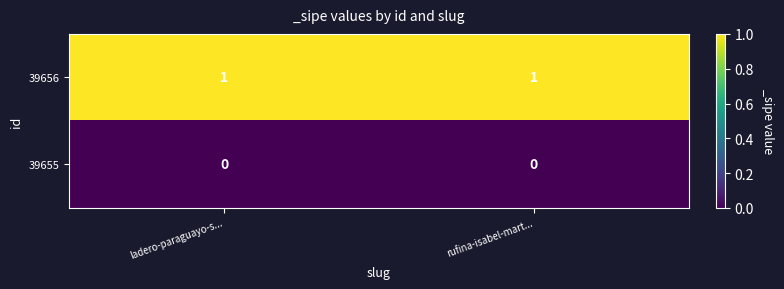

Is it true that 39656 equals 0 at ladero-paraguayo-s...?

False